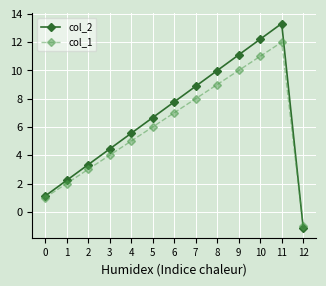

How many values in col_2 are below zero?

1